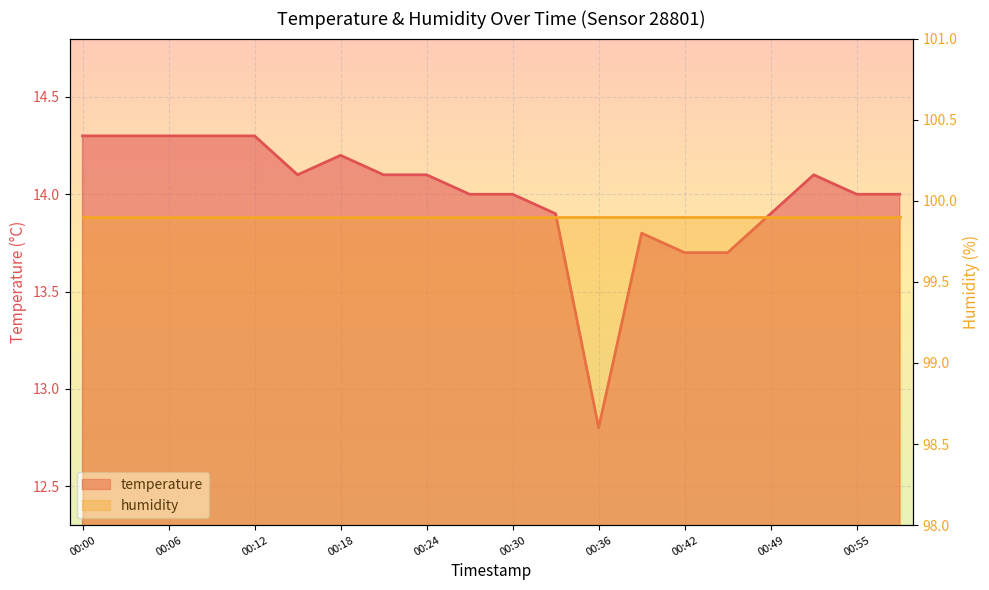

How many points are higher than both their immediate neighbors (excluding endpoints)?

3